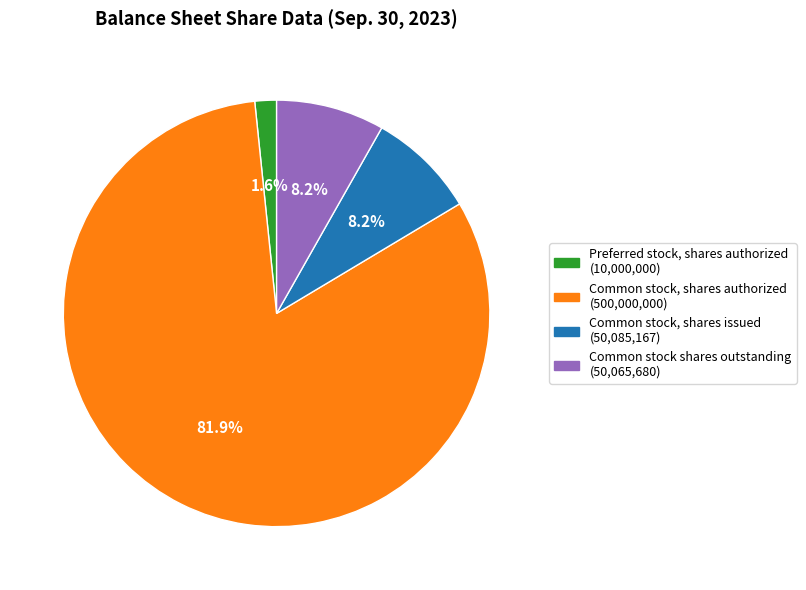

To the nearest percent, what portion does Common stock, shares authorized represent?

82%